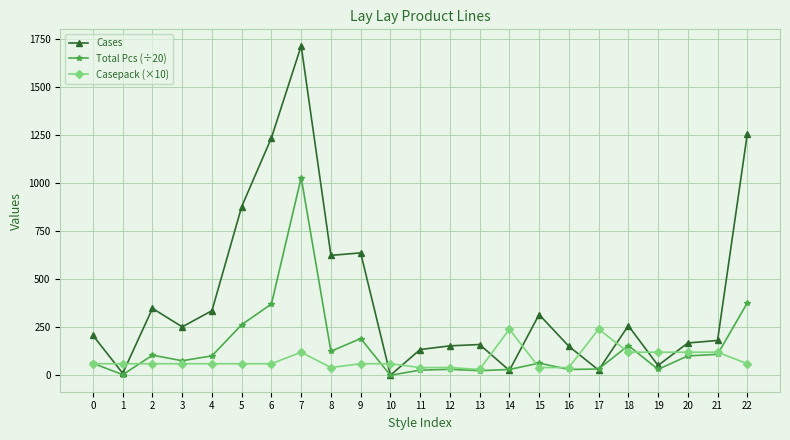

True or false: Casepack (×10) has more than 2 points higher than both neighbors.

True